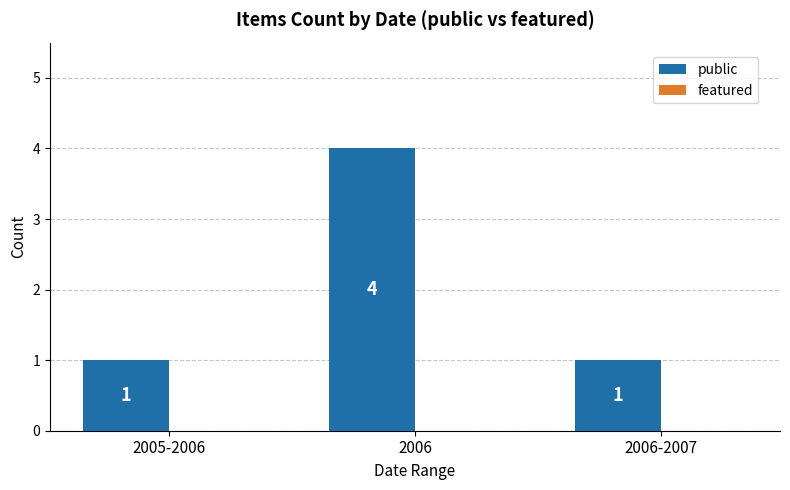

What is the difference between the values at 2006 and 2006-2007?

3